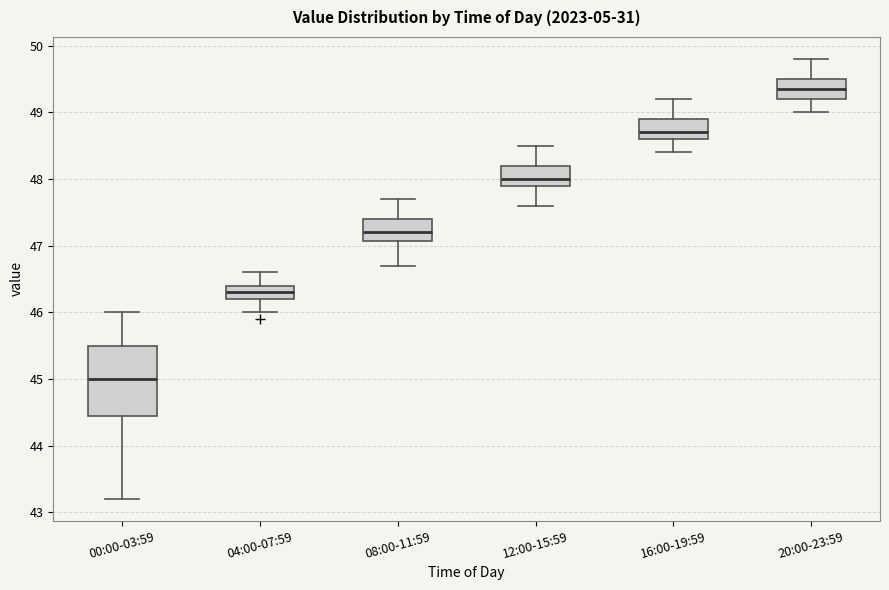

Reading left to right, transcribe this box plot: for each box, give where its median line is, the range the box spans, and where its two whiskers end, as read against the y-axis. The values are not printed on the chart, so give them approximately, as read against the axis.

00:00-03:59: median 45.0, box 44.5 to 45.5, whiskers 43.2 to 46.0
04:00-07:59: median 46.3, box 46.2 to 46.4, whiskers 46.0 to 46.6
08:00-11:59: median 47.2, box 47.1 to 47.4, whiskers 46.7 to 47.7
12:00-15:59: median 48.0, box 47.9 to 48.2, whiskers 47.6 to 48.5
16:00-19:59: median 48.7, box 48.6 to 48.9, whiskers 48.4 to 49.2
20:00-23:59: median 49.4, box 49.2 to 49.5, whiskers 49.0 to 49.8